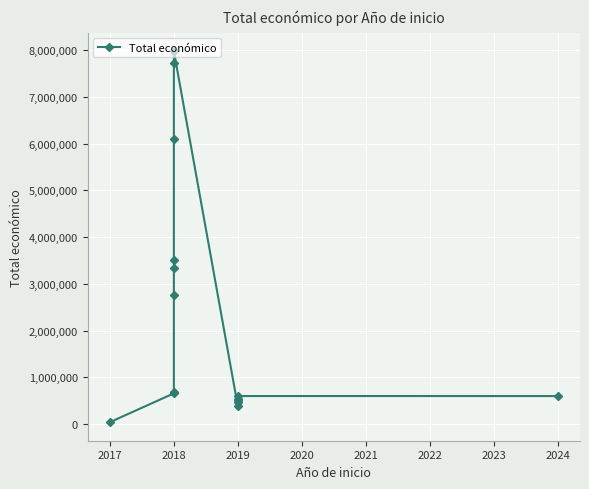

How many interior local valleys (lower than both neighbors) does the data have?

1